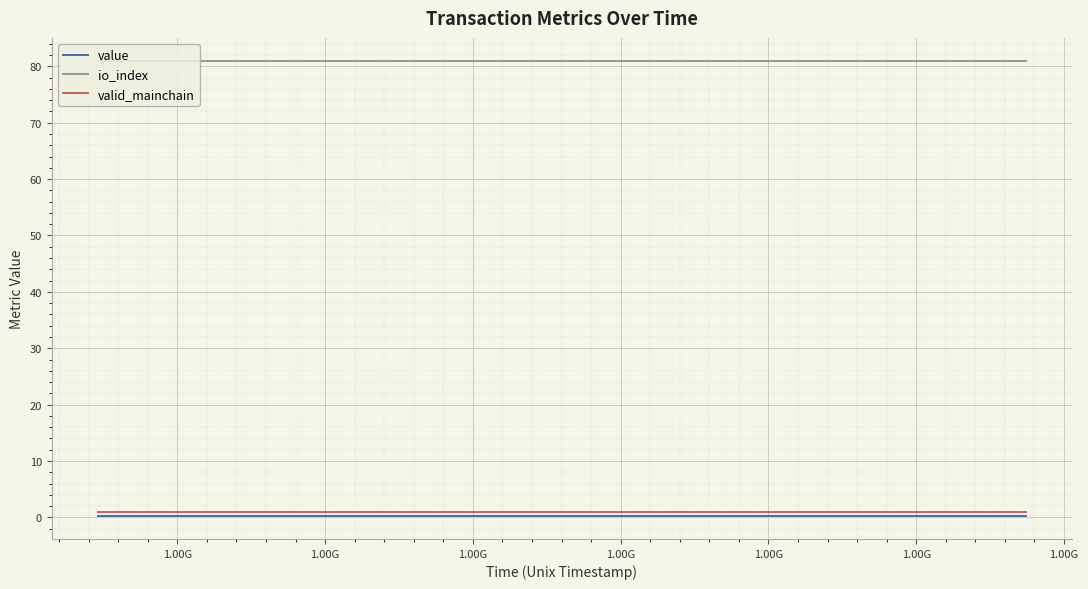

What is the maximum value shown in the chart?

81.0